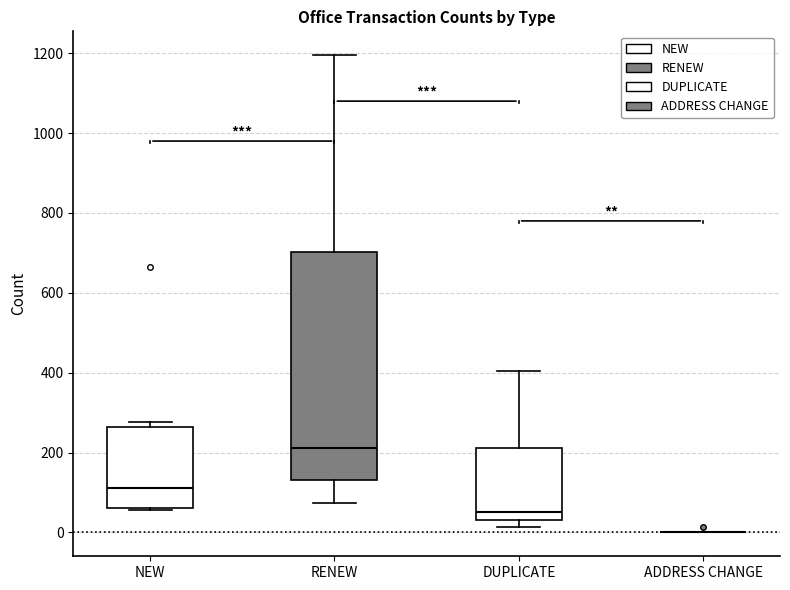

Reading left to right, transcribe this box plot: for each box, give where its median line is, the range the box spans, and where its two whiskers end, as read against the y-axis. The values are not printed on the chart, so give them approximately, as read against the axis.

NEW: median 120, box 60 to 260, whiskers 60 (just below the box's lower edge) to 280
RENEW: median 220, box 140 to 700, whiskers 80 to 1200
DUPLICATE: median 60, box 40 to 220, whiskers 20 to 400
ADDRESS CHANGE: box collapsed to a line at 0, whiskers 0 to 0